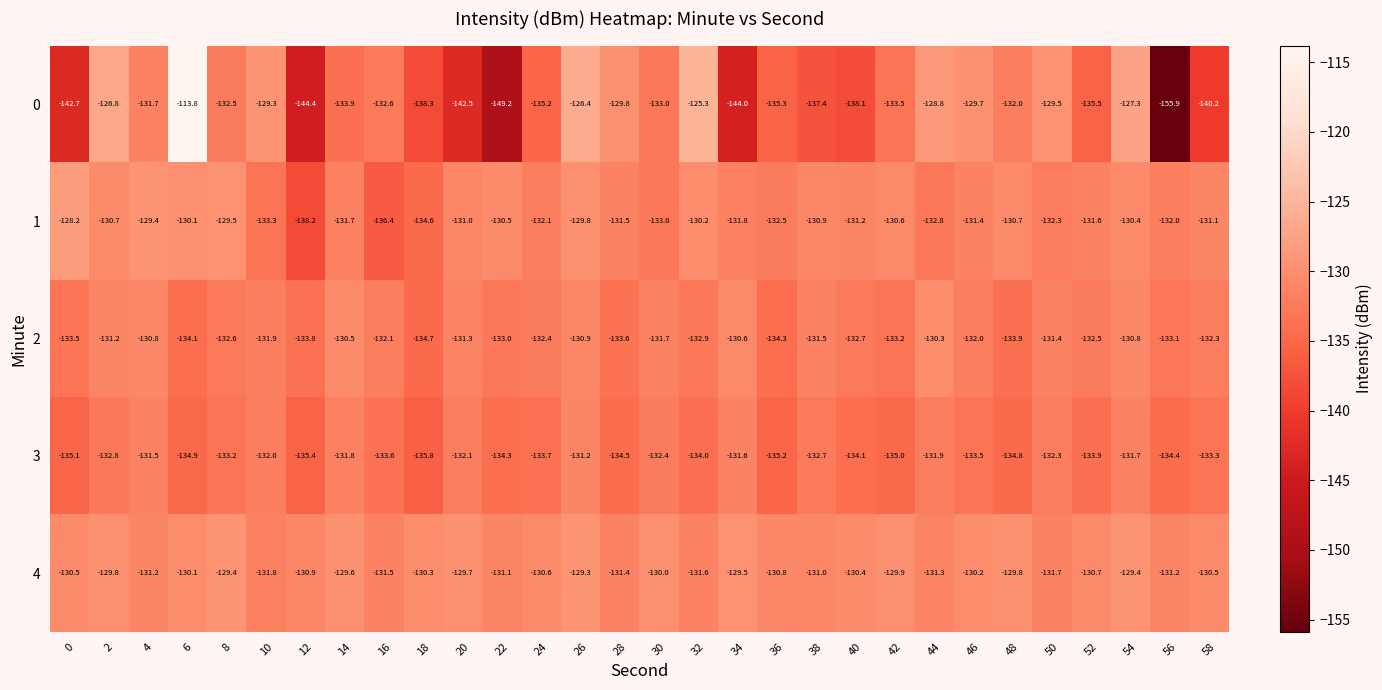

What is the spread (max minus min) of values at 56?

24.7